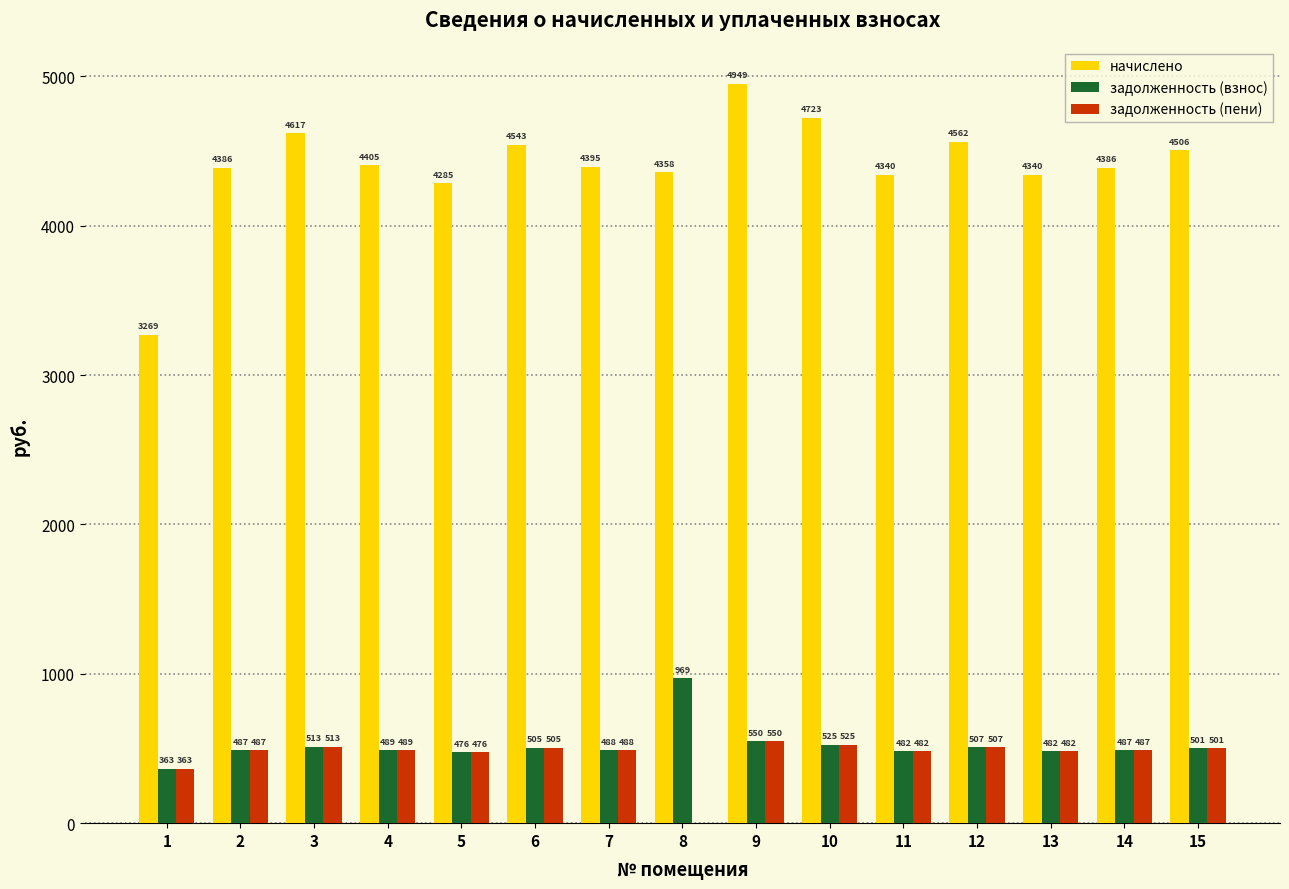

Which series has the largest total across all categories?

начислено